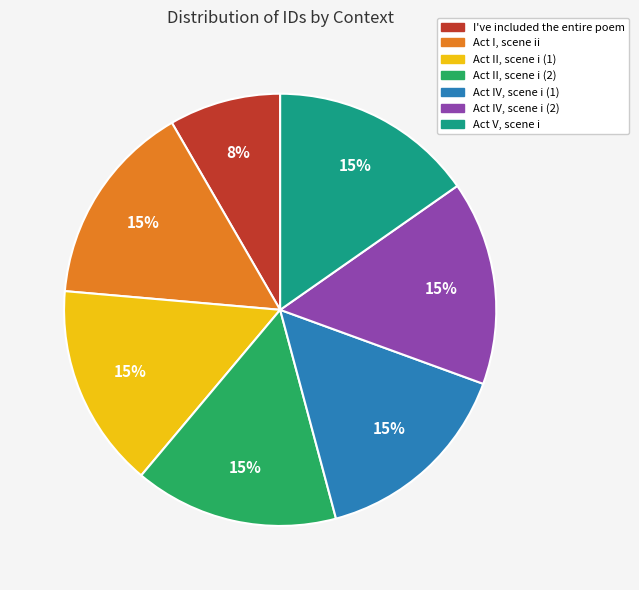

To the nearest percent, what portion does Act V, scene i represent?

15%